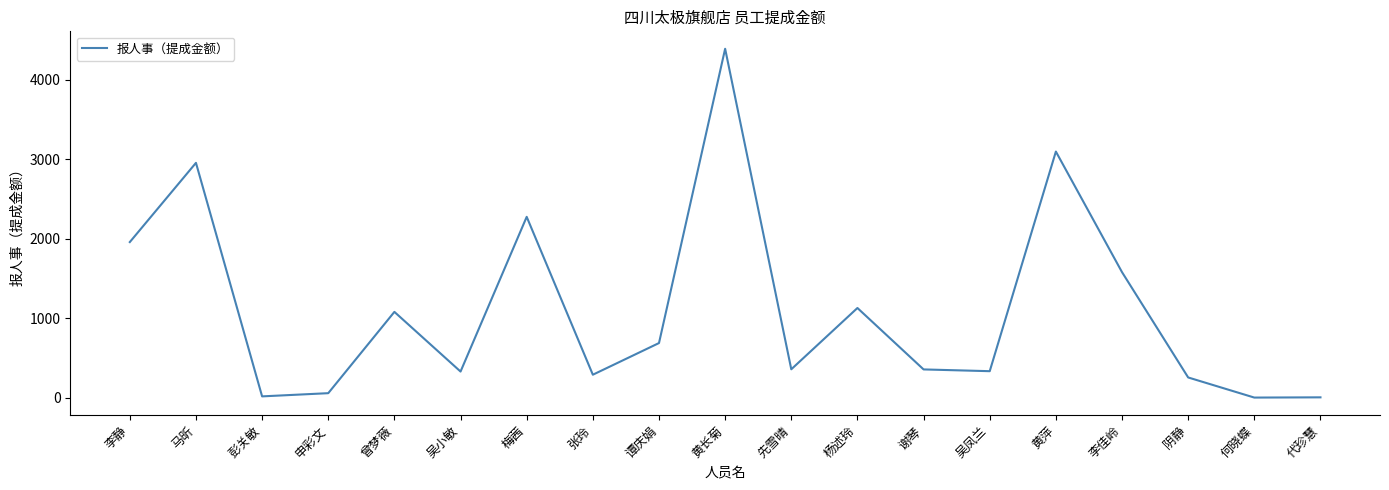

Between 何晓蝶 and 黄萍, which is larger?

黄萍